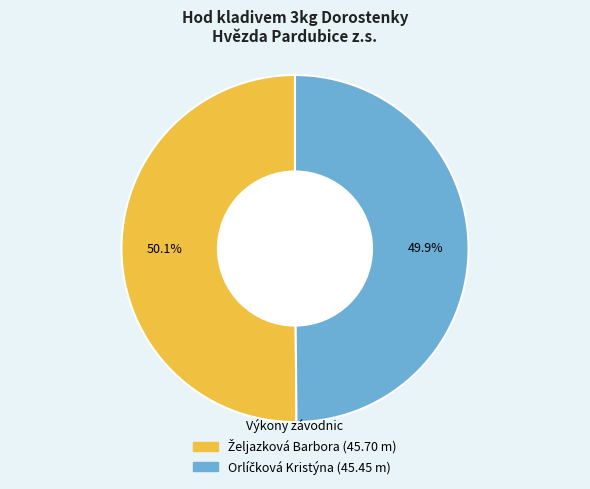

Is there any slice that represents more than half of the pie?

Yes